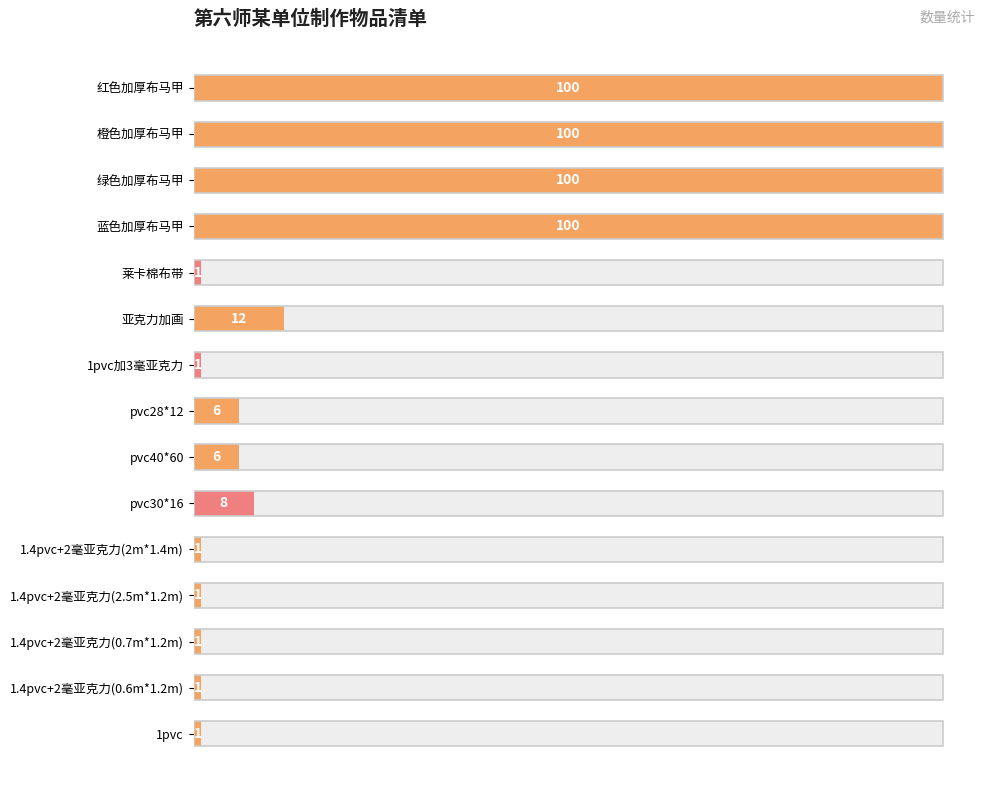

The chart shows a value of 0.0 at 莱卡棉布带. True or false?

False